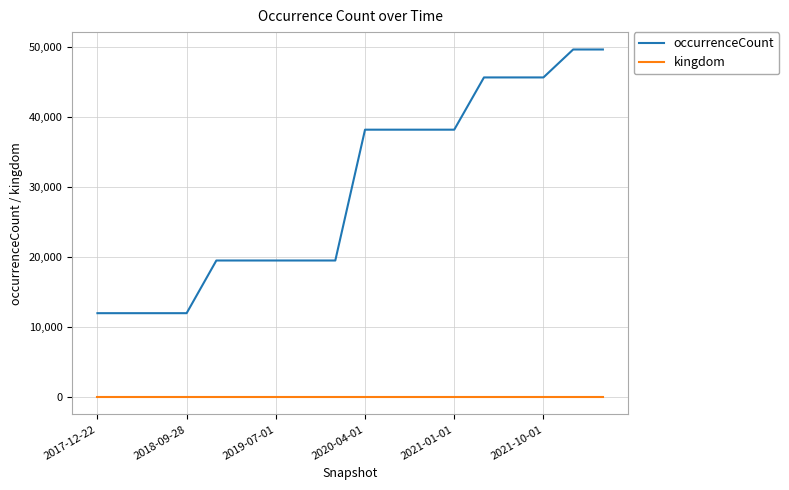

At how many categories does at least one series exceed 24438?

9